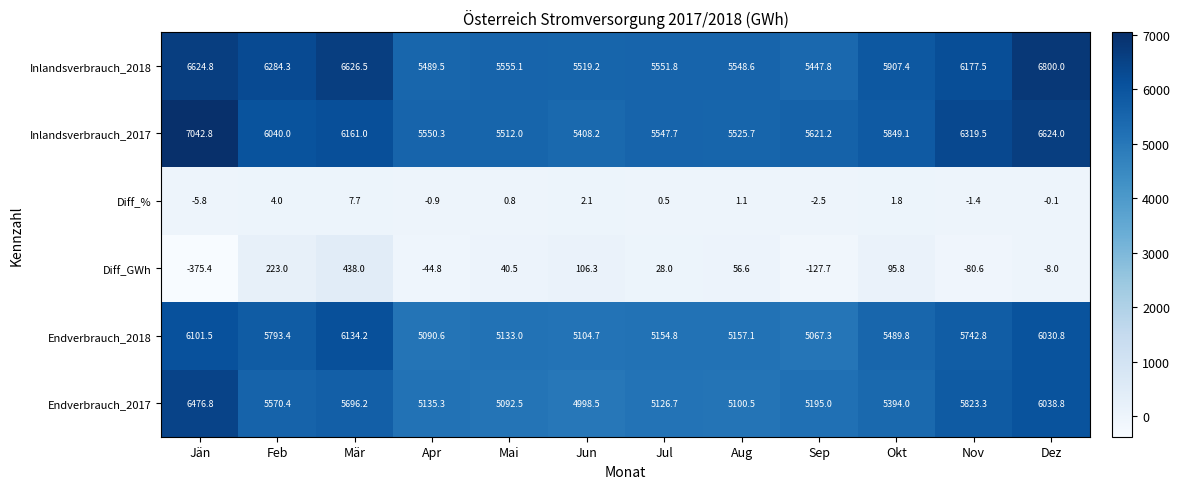

How many series are shown in this chart?

6